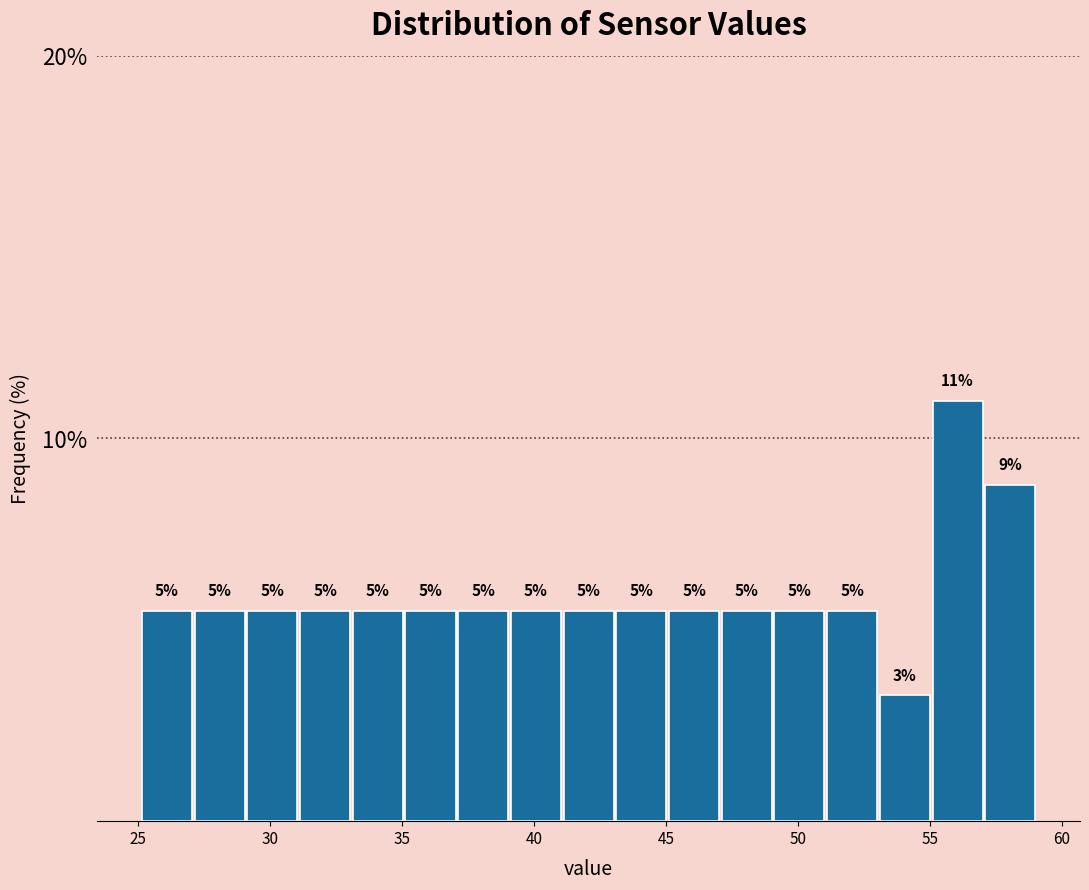

Read against the x-axis, roughly where is the centre of the tallest bar?

56.0